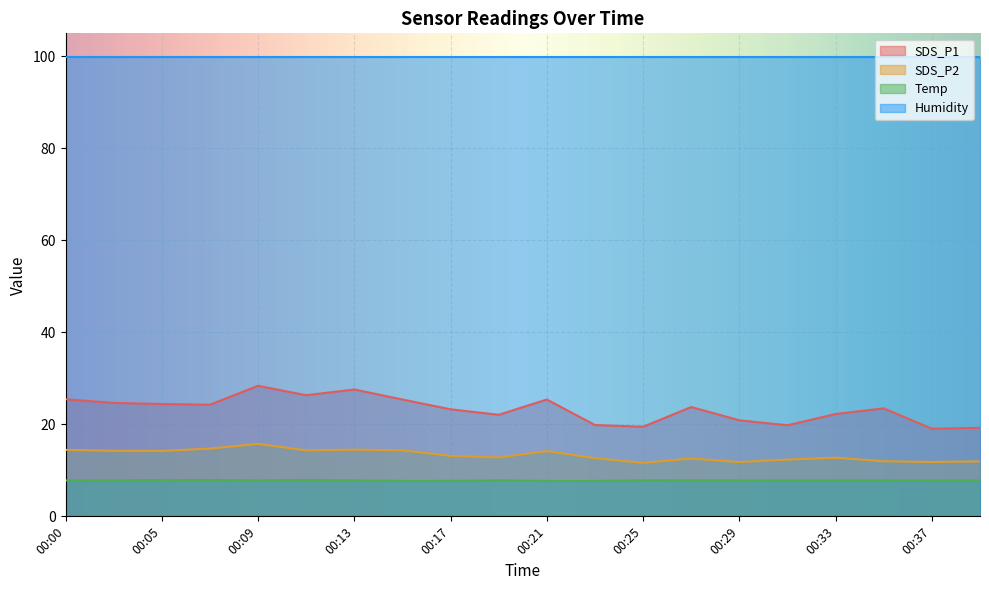

The SDS_P1 series shows 25.4 at 00:21. True or false?

True